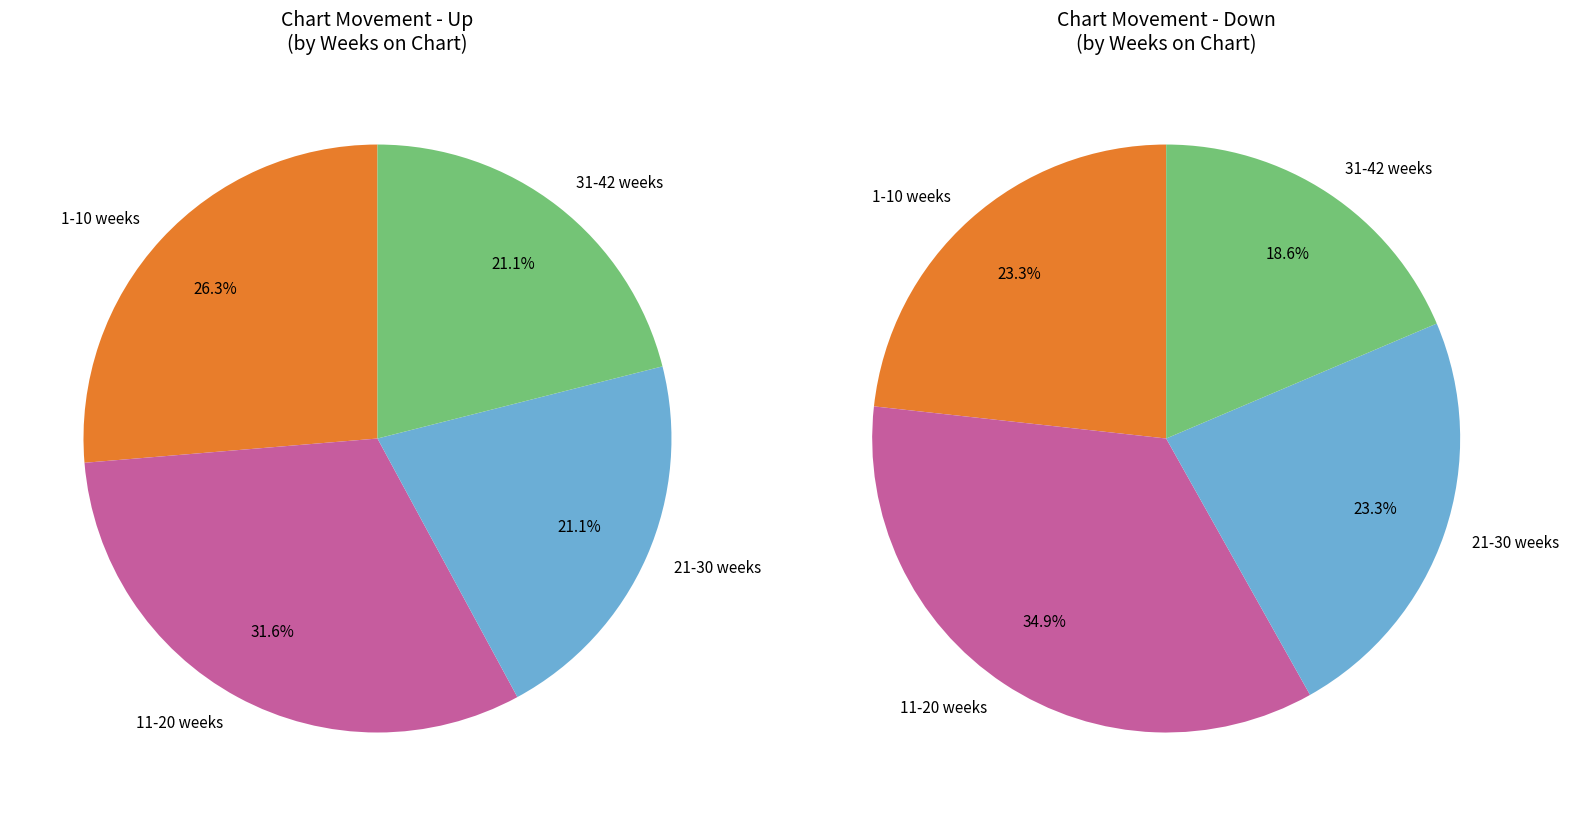

What percentage do Up and Down together represent?

100.0%